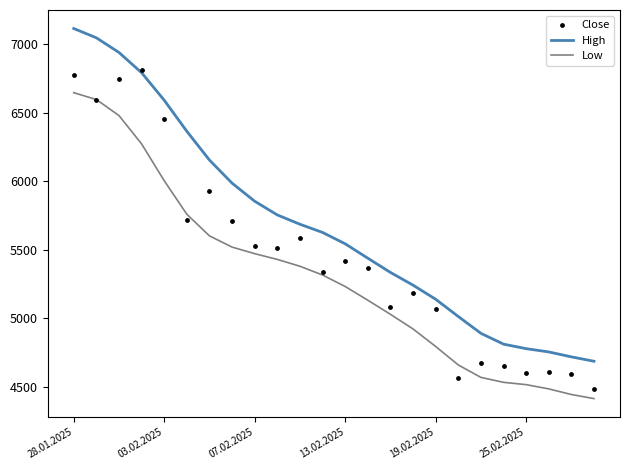

Which series reaches the maximum Y coordinate?

High